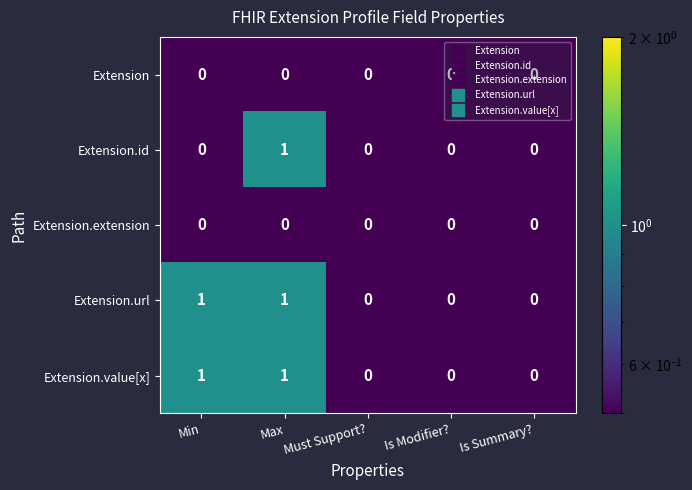

Which category has the highest value in the Extension.id series?

Max